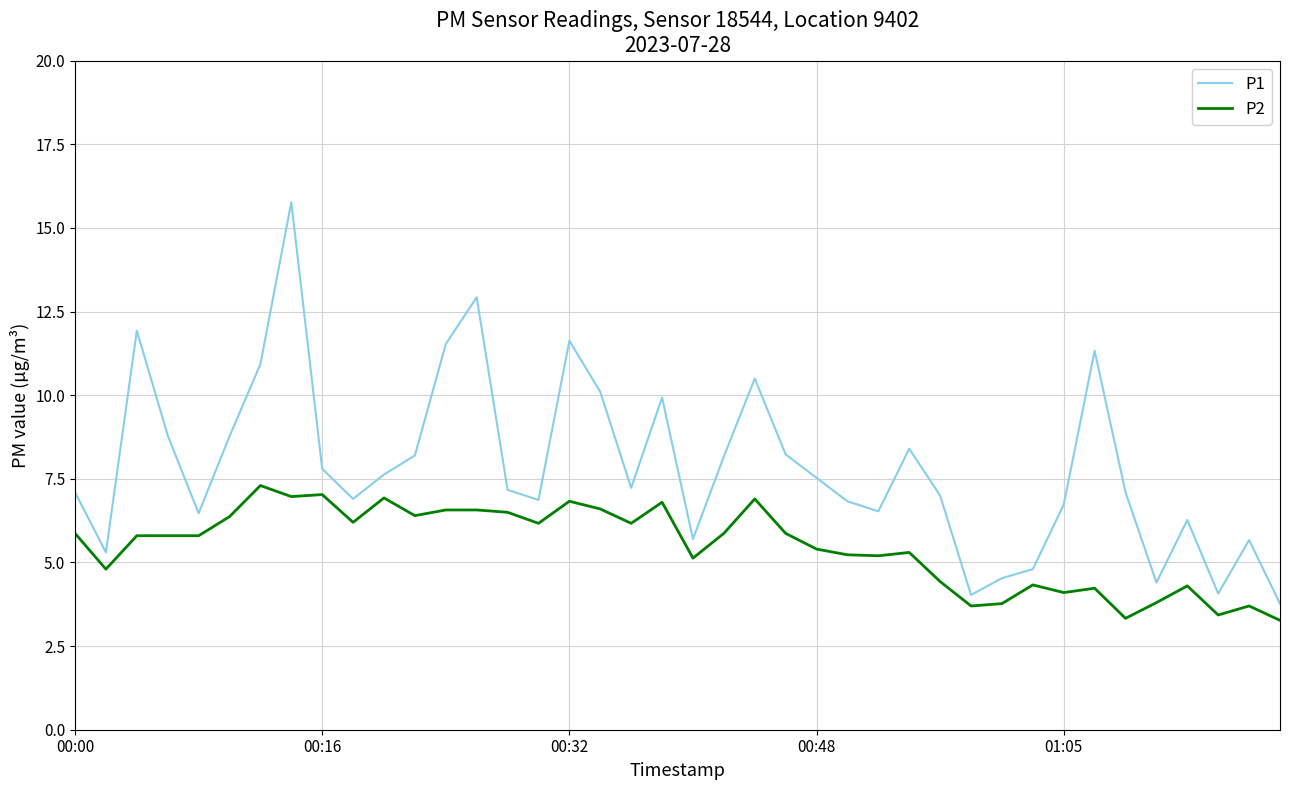

Which series has the largest total across all categories?

P1